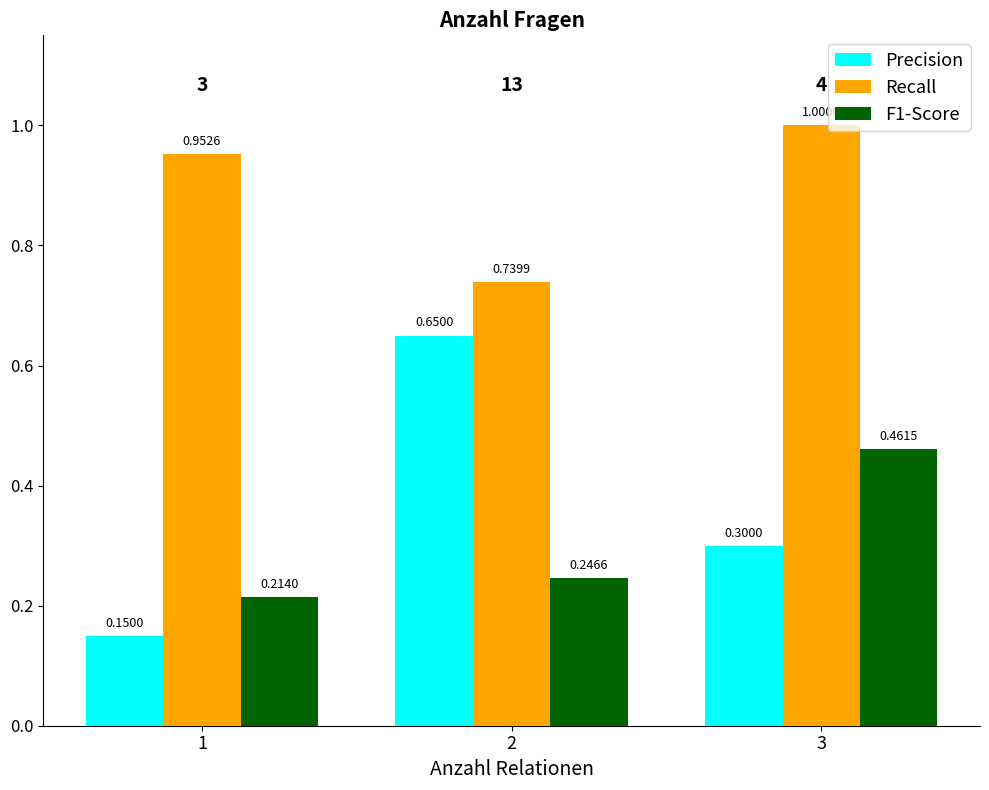

Which series has the widest spread of values?

Precision